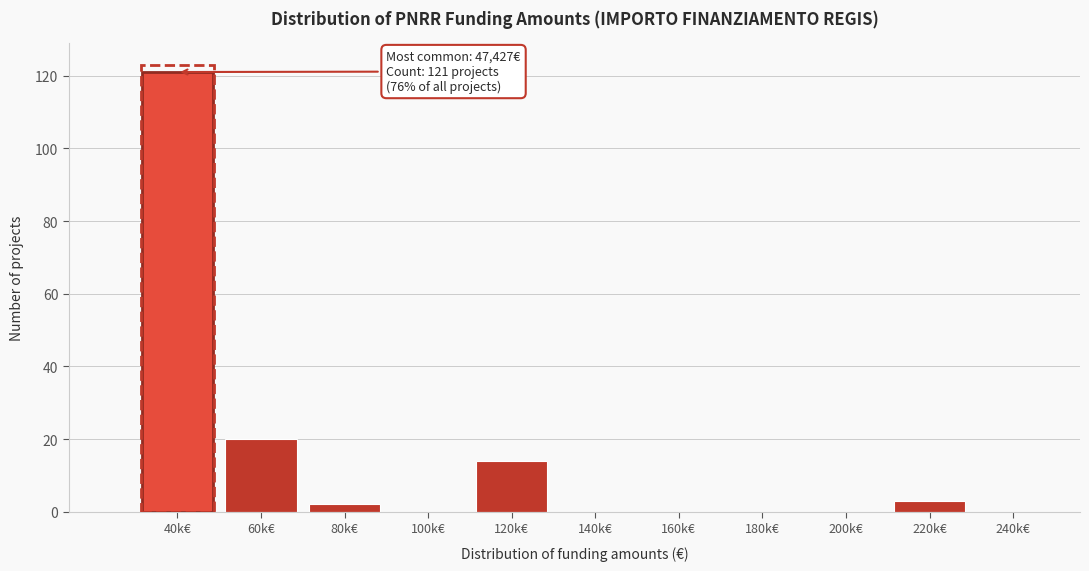

Reading left to right, transcribe all the data shown in this chart.

40k€=121	60k€=20	80k€=2	100k€=0	120k€=14	140k€=0	160k€=0	180k€=0	200k€=0	220k€=3	240k€=0